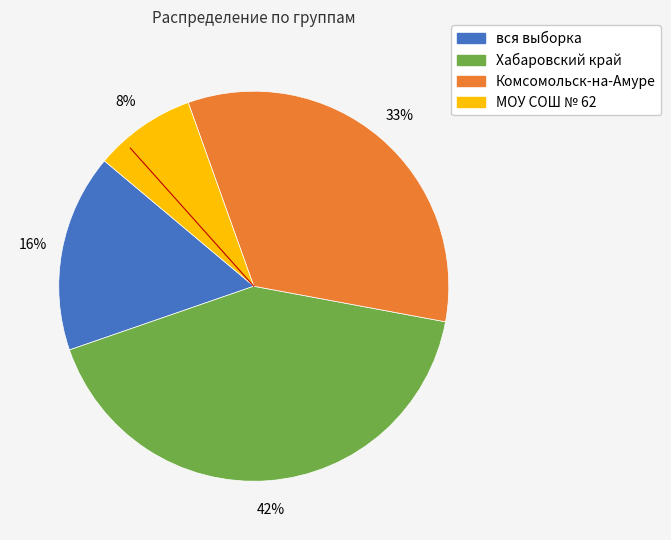

To the nearest percent, what is the difference between the вся выборка and МОУ СОШ № 62 slice percentages?

8%